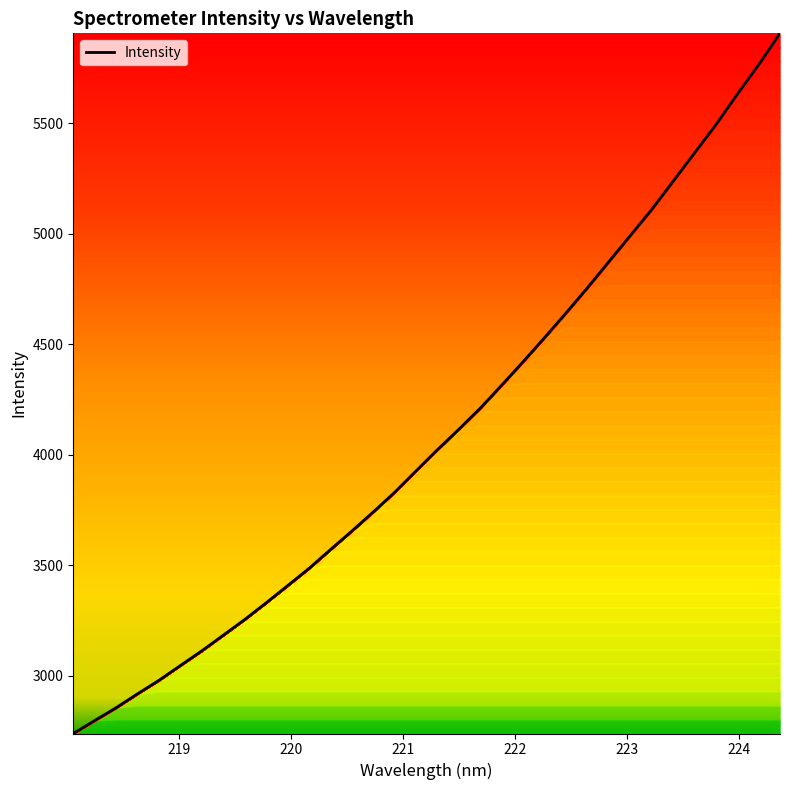

How many lines are shown in the chart?

1